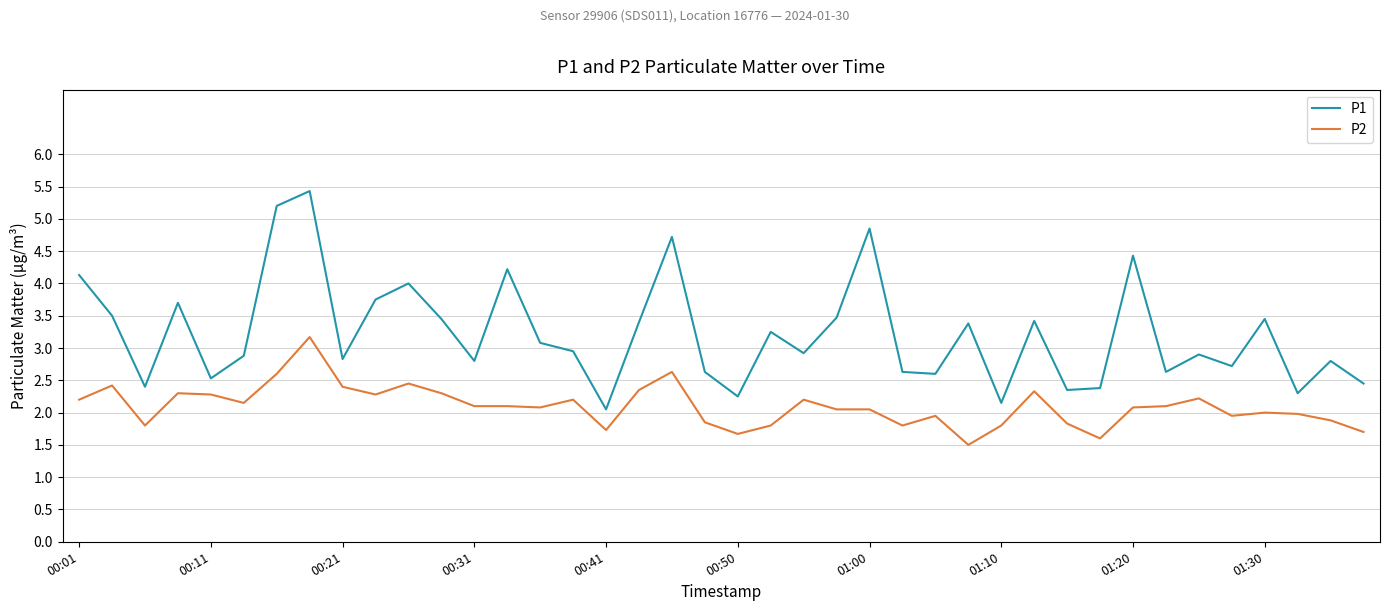

How many interior local peaks does the P1 series have?

13